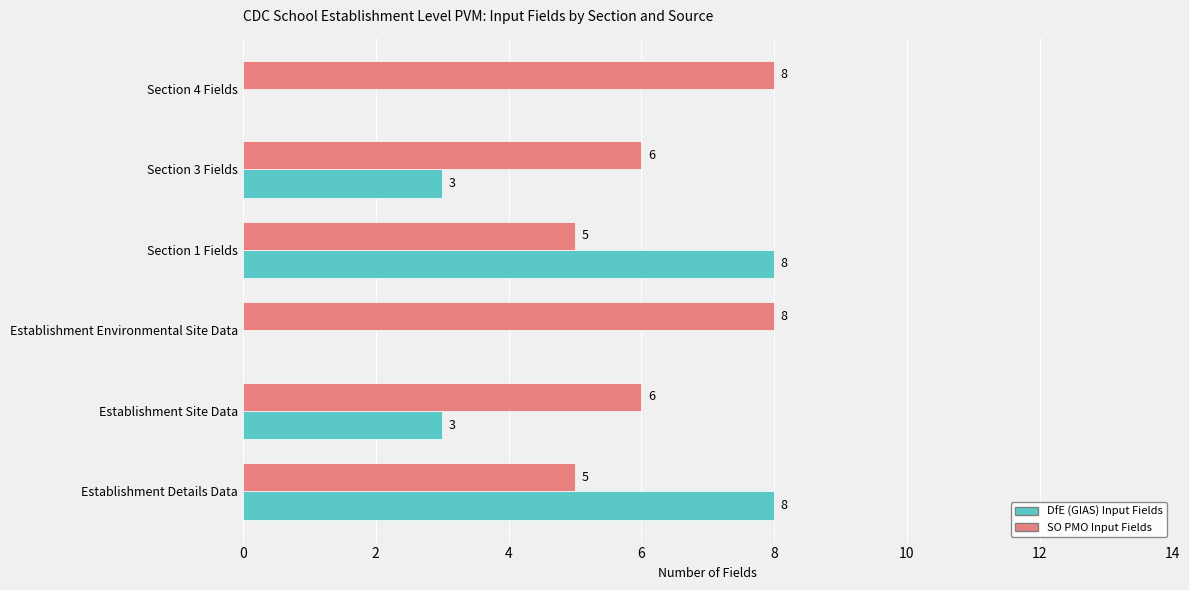

Between Section 1 Fields and Section 4 Fields, which series saw the biggest shift?

DfE (GIAS) Input Fields